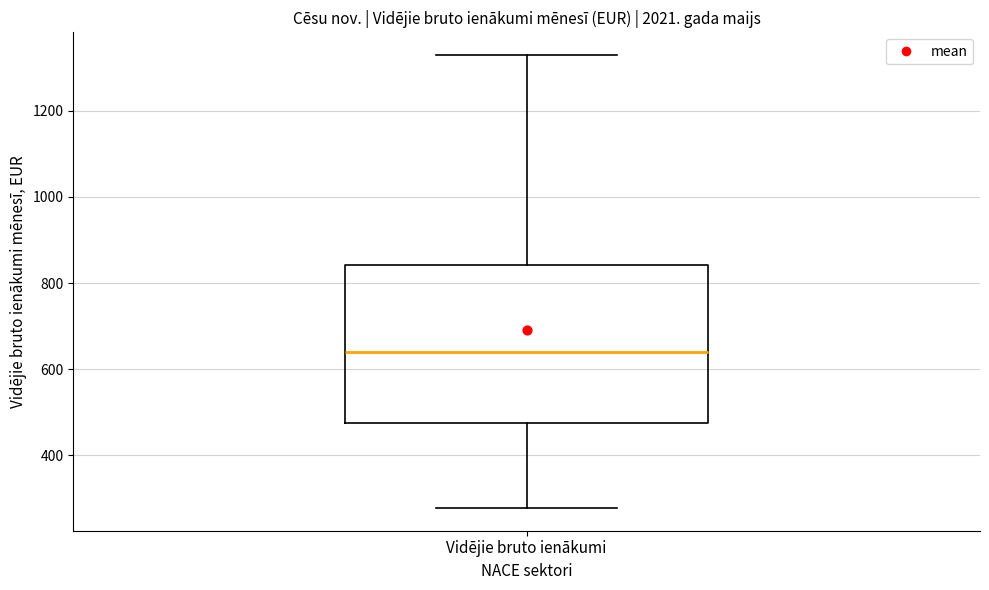

Read this box plot against the y-axis: the position of the median line, the range covered by the box, and the ends of both whiskers. The values are not printed on the chart, so give them approximately, as read against the axis.

median 640, box 480 to 840, whiskers 280 to 1320